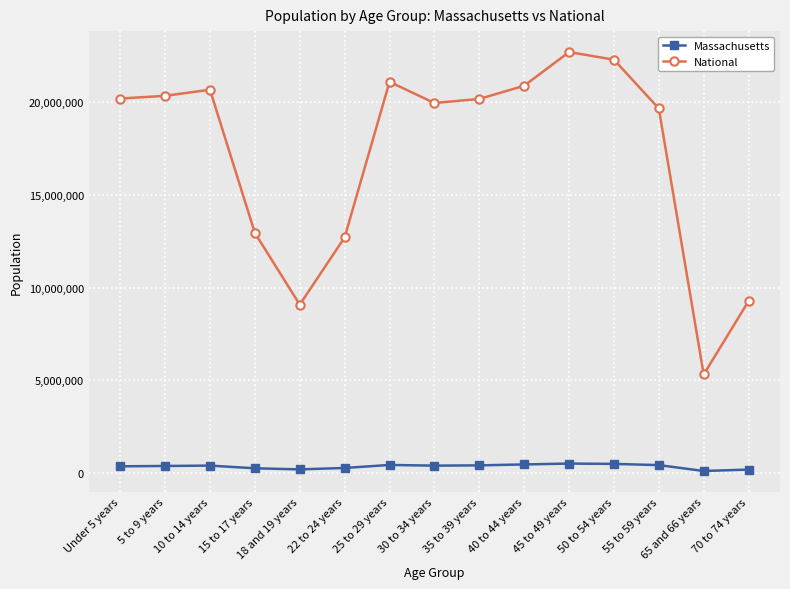

The National series shows 20354161 at 15 to 17 years. True or false?

False